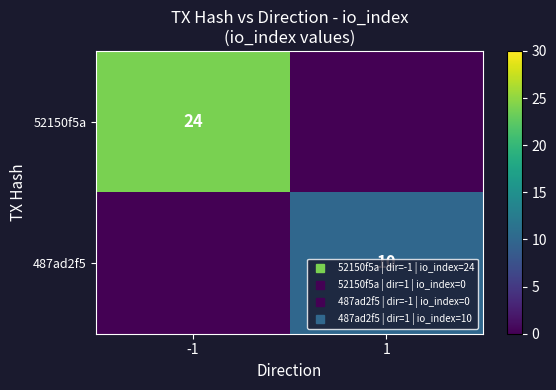

Is it true that 52150f5a equals 13 at 1?

False